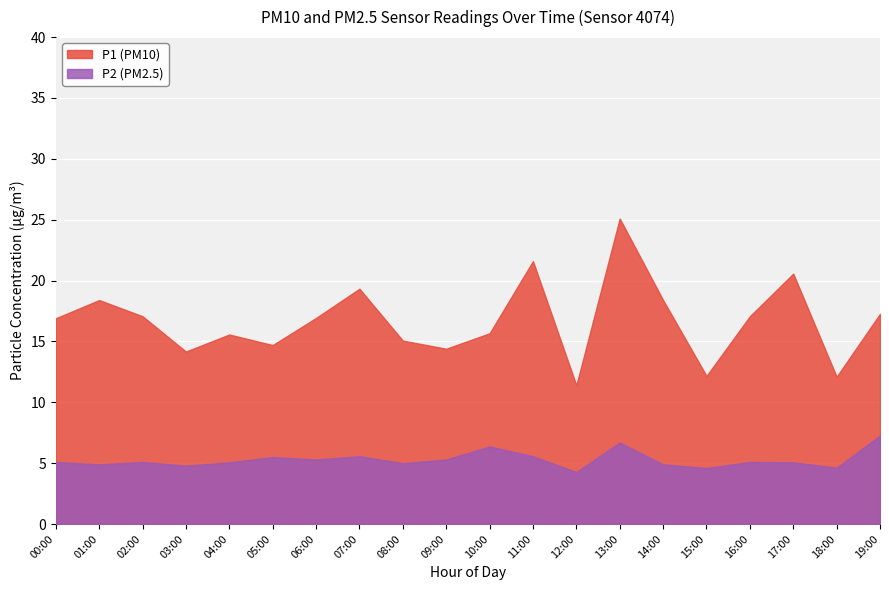

What is the value of the P2 point at the 3rd from the left?

5.1